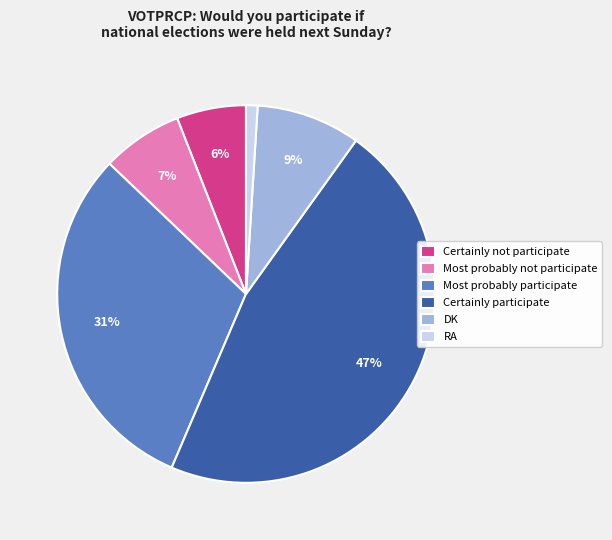

To the nearest percent, what percentage of the pie is DK?

9%